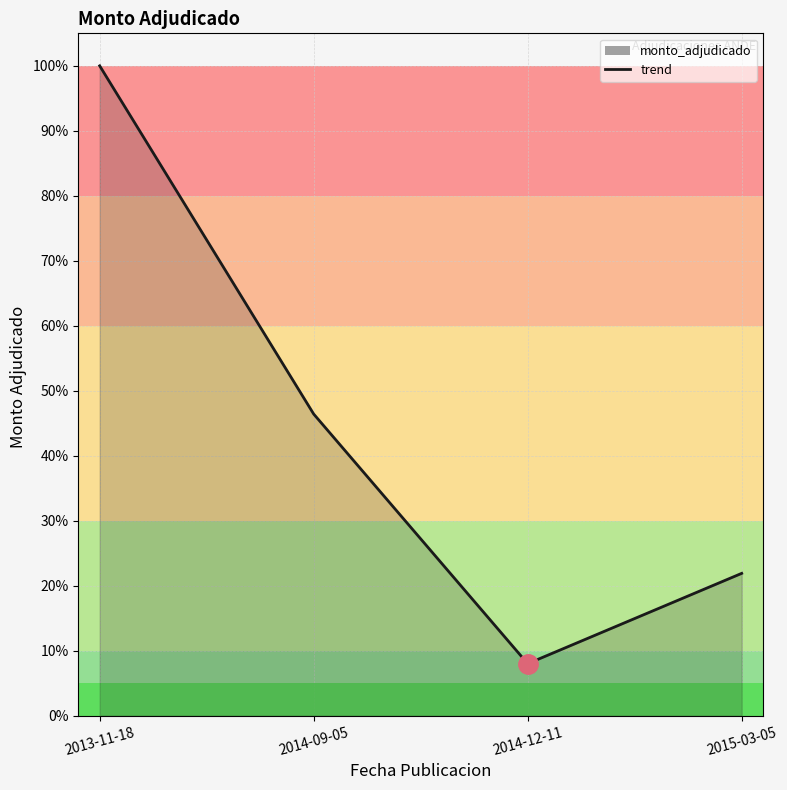

The value at 2014-12-11 is 8.0. True or false?

True